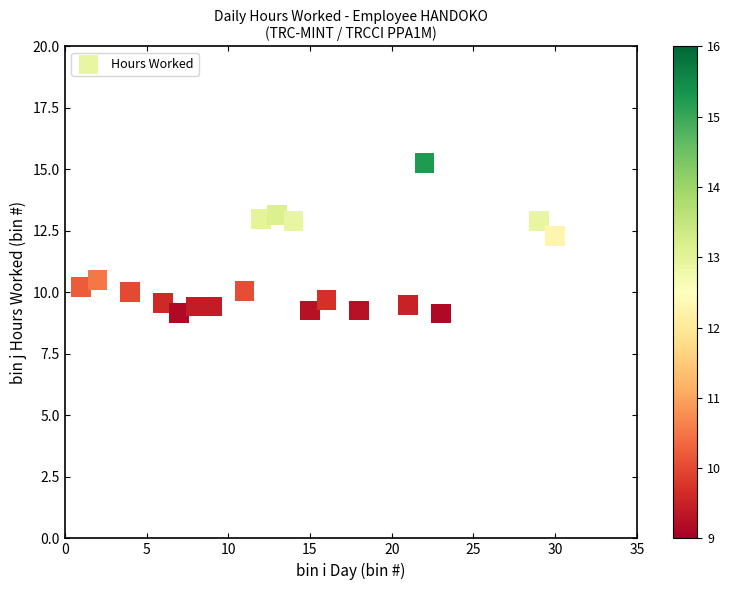

What Y value in the scatter plot is closest to 12?

12.3